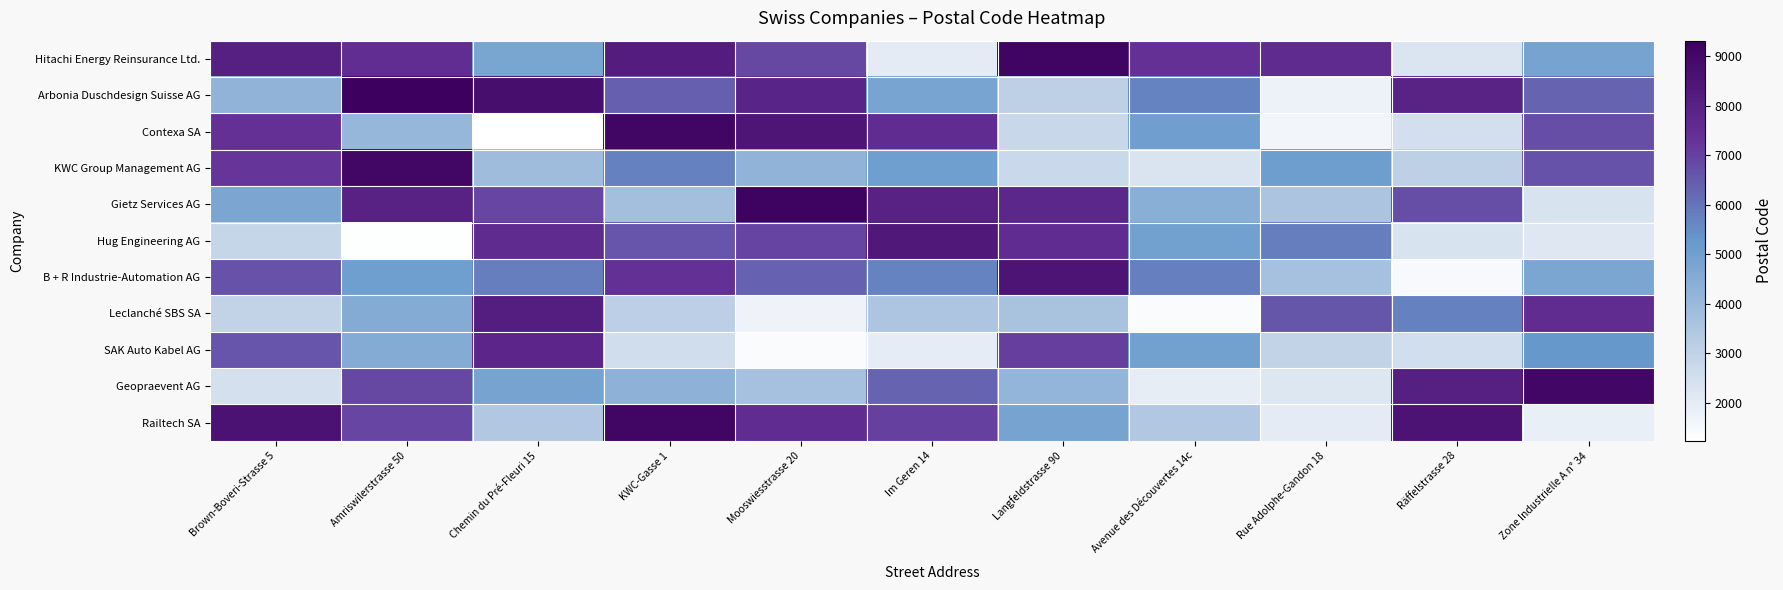

At which category is the sum across all series the highest?

Amriswilerstrasse 50